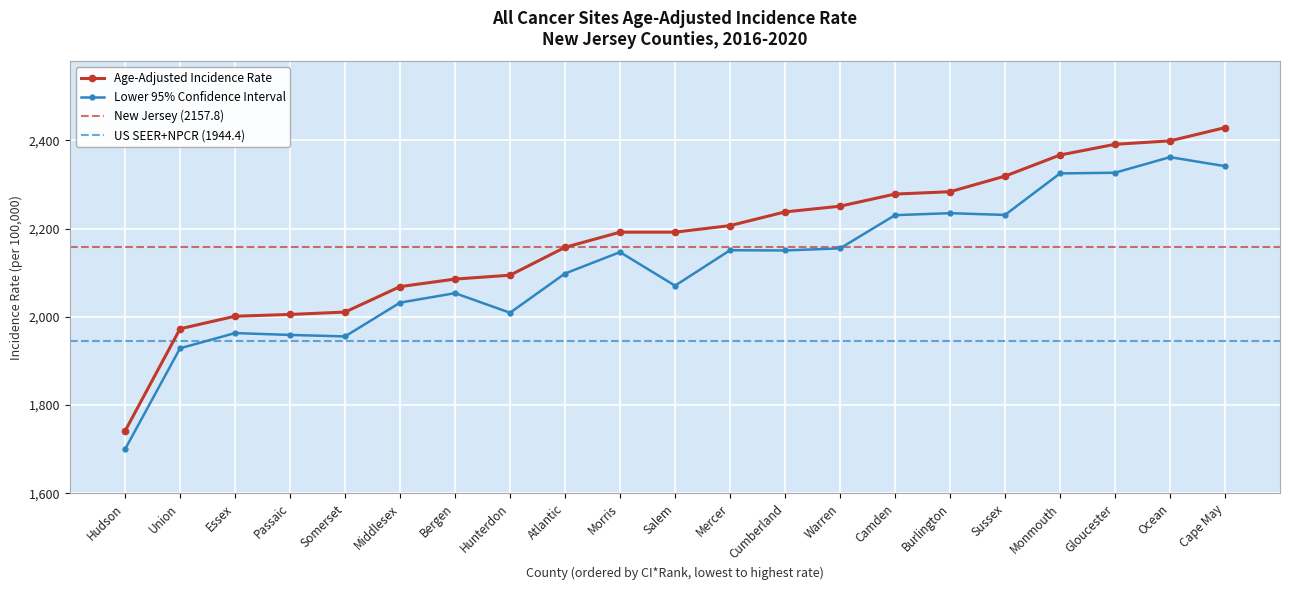

Where is Age-Adjusted Incidence Rate nearest to the value 2084?

Bergen